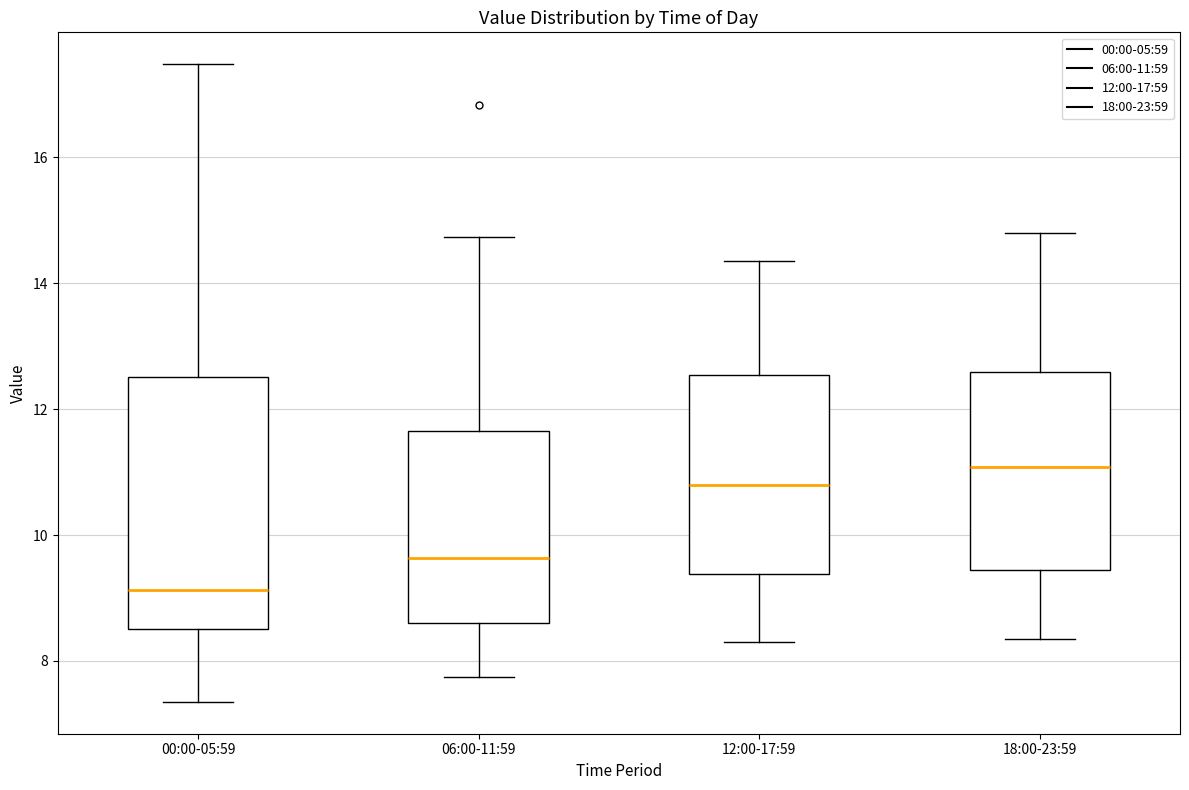

Reading left to right, read every box against the y-axis: the position of its median line, the range the box covers, and the ends of its whiskers. The values are not printed on the chart, so give them approximately, as read against the axis.

00:00-05:59: median 9.2, box 8.6 to 12.6, whiskers 7.4 to 17.4
06:00-11:59: median 9.6, box 8.6 to 11.6, whiskers 7.8 to 14.8
12:00-17:59: median 10.8, box 9.4 to 12.6, whiskers 8.4 to 14.4
18:00-23:59: median 11.0, box 9.4 to 12.6, whiskers 8.4 to 14.8